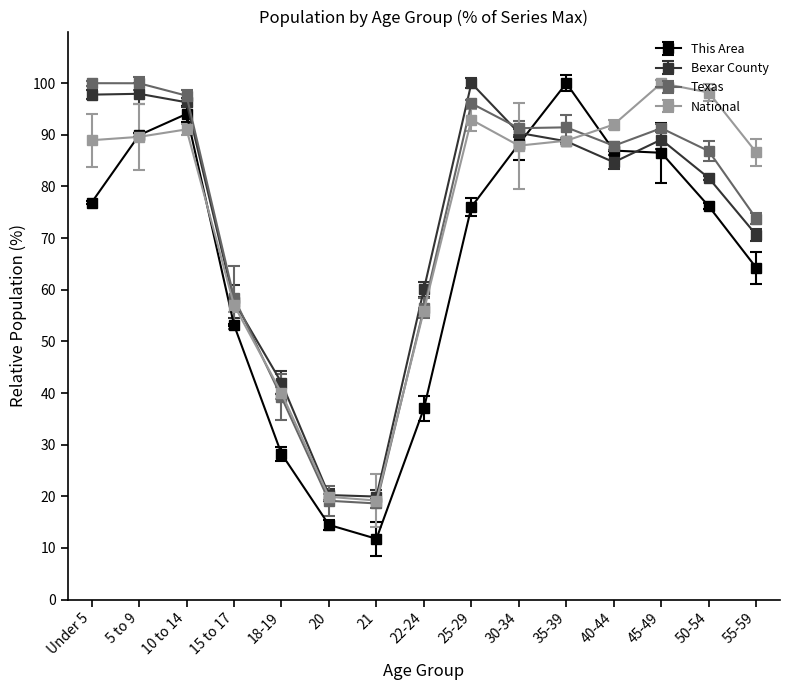

Reading left to right, list all the values displayed in this chart.

This Area: Under 5=76.9	5 to 9=89.9	10 to 14=94.0	15 to 17=53.2	18-19=28.2	20=14.5	21=11.8	22-24=37.0	25-29=76.0	30-34=88.2	35-39=100.0	40-44=87.0	45-49=86.5	50-54=76.2	55-59=64.3
Bexar County: Under 5=97.8	5 to 9=97.9	10 to 14=96.3	15 to 17=57.7	18-19=42.0	20=20.2	21=20.0	22-24=60.1	25-29=100.0	30-34=90.4	35-39=88.7	40-44=84.7	45-49=89.1	50-54=81.6	55-59=70.6
Texas: Under 5=100.0	5 to 9=100.0	10 to 14=97.6	15 to 17=58.5	18-19=39.2	20=19.1	21=18.6	22-24=56.5	25-29=96.1	30-34=91.3	35-39=91.4	40-44=87.9	45-49=91.3	50-54=86.8	55-59=73.8
National: Under 5=89.0	5 to 9=89.6	10 to 14=91.1	15 to 17=57.0	18-19=40.0	20=19.9	21=19.2	22-24=56.0	25-29=92.9	30-34=87.9	35-39=88.9	40-44=92.0	45-49=100.0	50-54=98.2	55-59=86.6